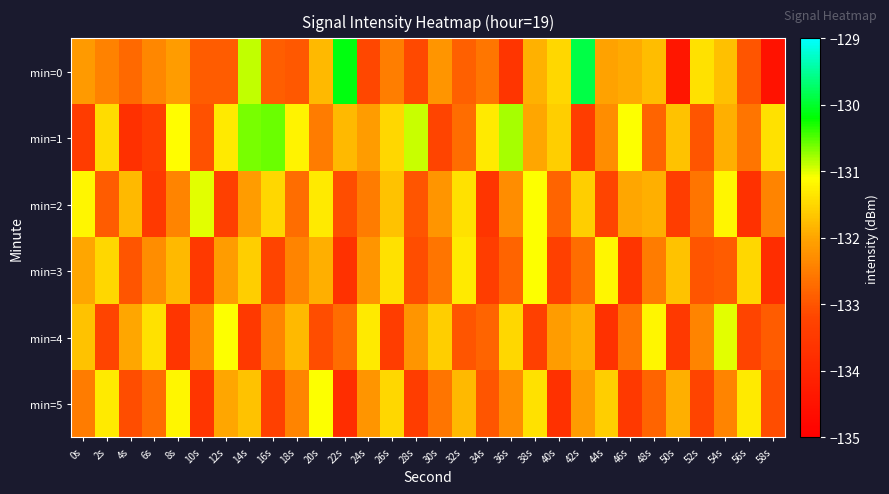

What is the spread (max minus min) of values at 18s?

1.7